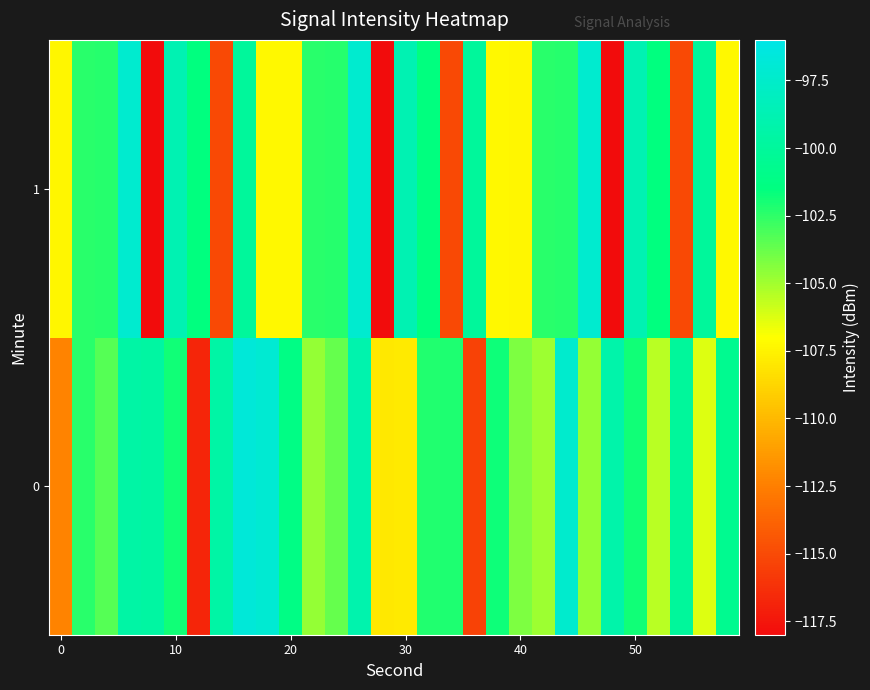

Reading right to left, list all the values displayed in this chart.

0: -100.6	-106.3	-100.0	-105.5	-101.9	-99.2	-104.8	-97.4	-104.9	-104.2	-101.8	-115.4	-102.2	-102.3	-107.9	-108.0	-99.0	-103.7	-104.7	-101.2	-97.0	-96.8	-99.5	-116.8	-101.9	-99.6	-99.5	-103.3	-102.4	-112.3
1: -107.3	-100.0	-115.0	-101.5	-98.8	-118.0	-97.2	-102.3	-102.4	-107.4	-107.3	-100.0	-115.0	-101.5	-98.8	-118.0	-97.2	-102.3	-102.4	-107.3	-107.3	-100.0	-115.0	-101.5	-98.8	-118.0	-97.2	-102.3	-102.4	-107.4